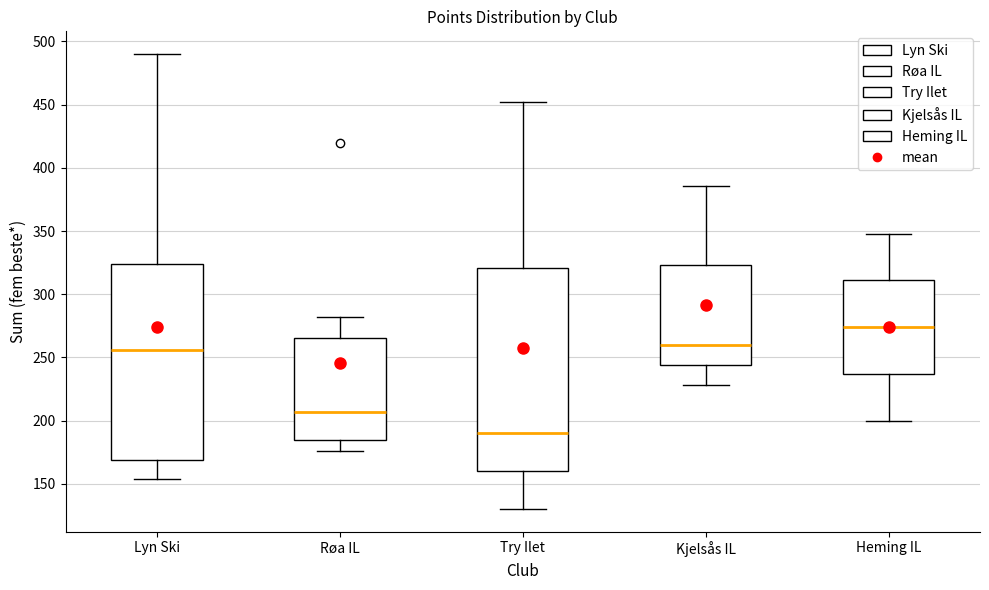

Reading left to right, transcribe this box plot: for each box, give where its median line is, the range the box spans, and where its two whiskers end, as read against the y-axis. The values are not printed on the chart, so give them approximately, as read against the axis.

Lyn Ski: median 255, box 170 to 325, whiskers 155 to 490
Røa IL: median 205, box 185 to 265, whiskers 175 to 280
Try Ilet: median 190, box 160 to 320, whiskers 130 to 450
Kjelsås IL: median 260, box 245 to 325, whiskers 230 to 385
Heming IL: median 275, box 235 to 310, whiskers 200 to 350